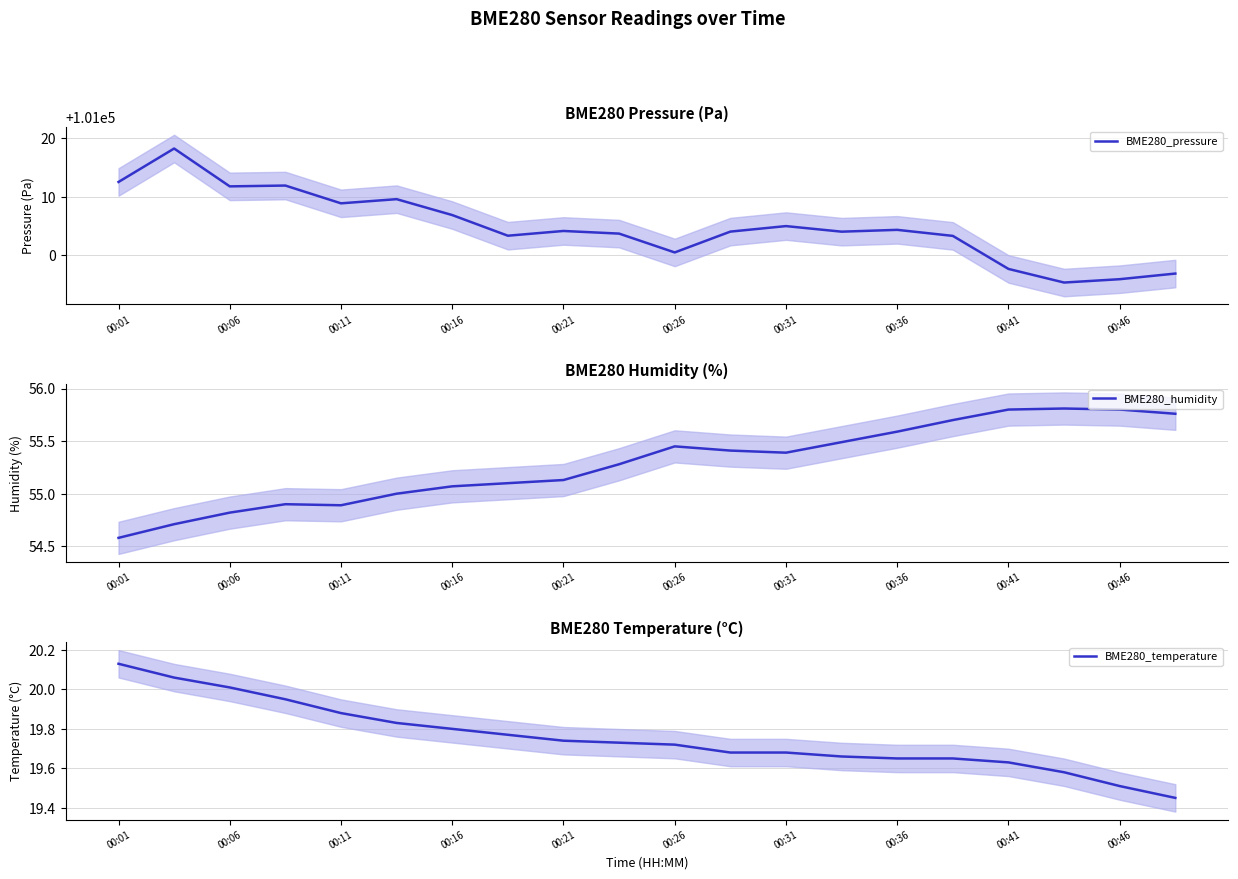

Rank the series by their maximum value, from lowest to highest.

BME280_temperature, BME280_humidity, BME280_pressure